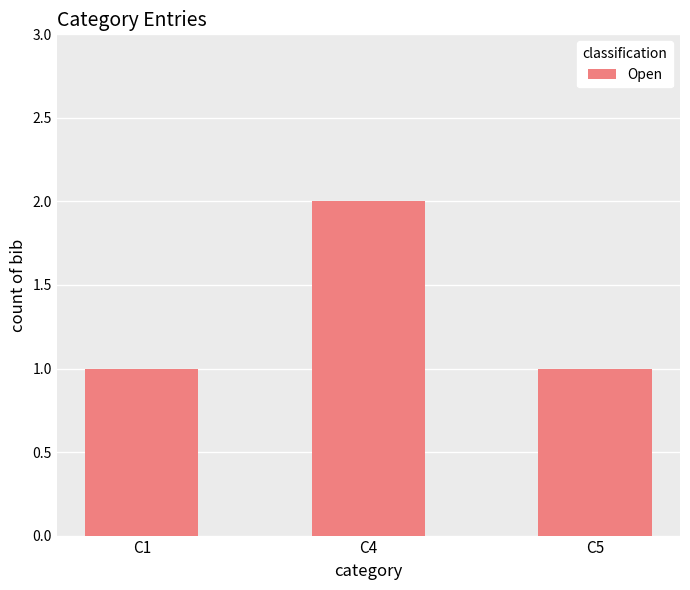

What is the change in value from C4 to C5?

-1